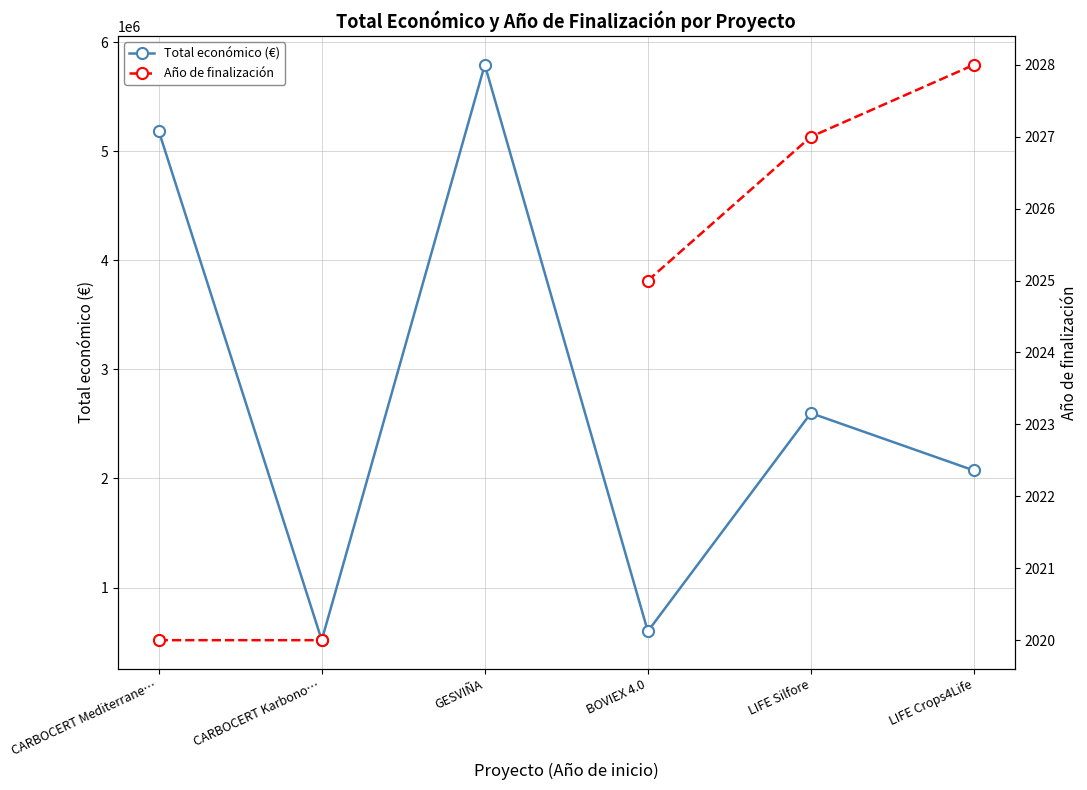

Where does the Total económico (€) series first go above 2599081?

CARBOCERT Mediterrane…